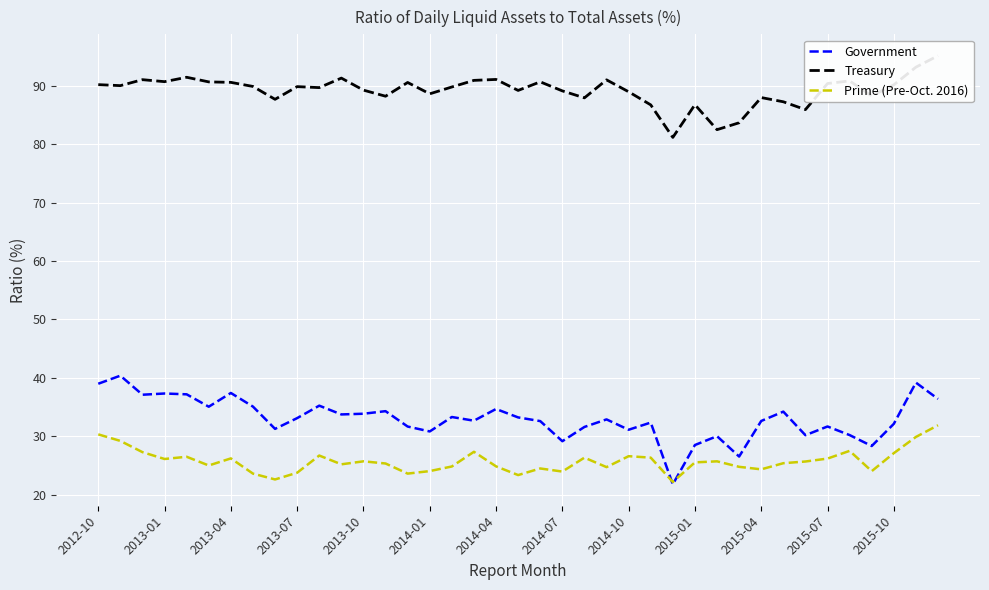

What is the maximum value for Prime (Pre-Oct. 2016)?

31.9